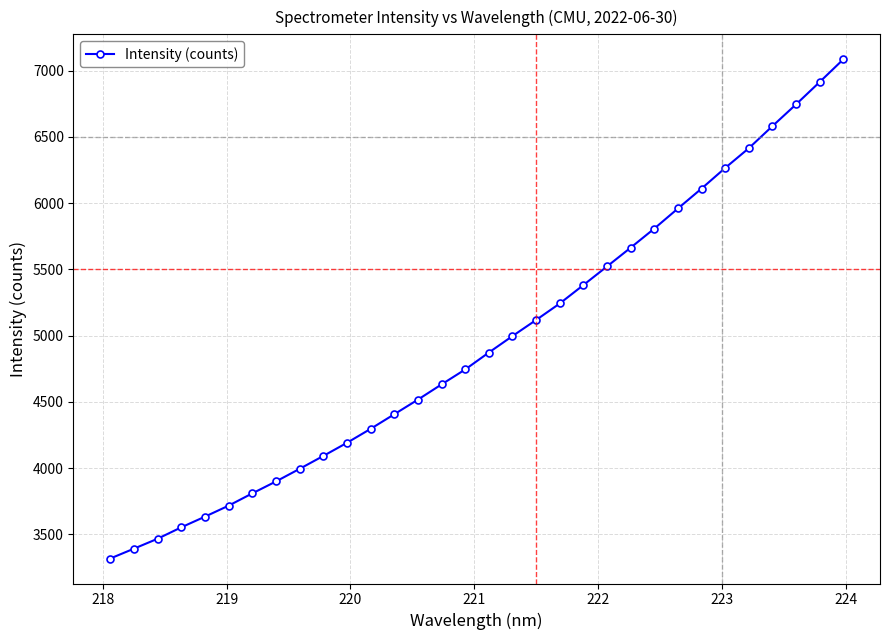

Does the chart display data point markers on the line(s)?

Yes